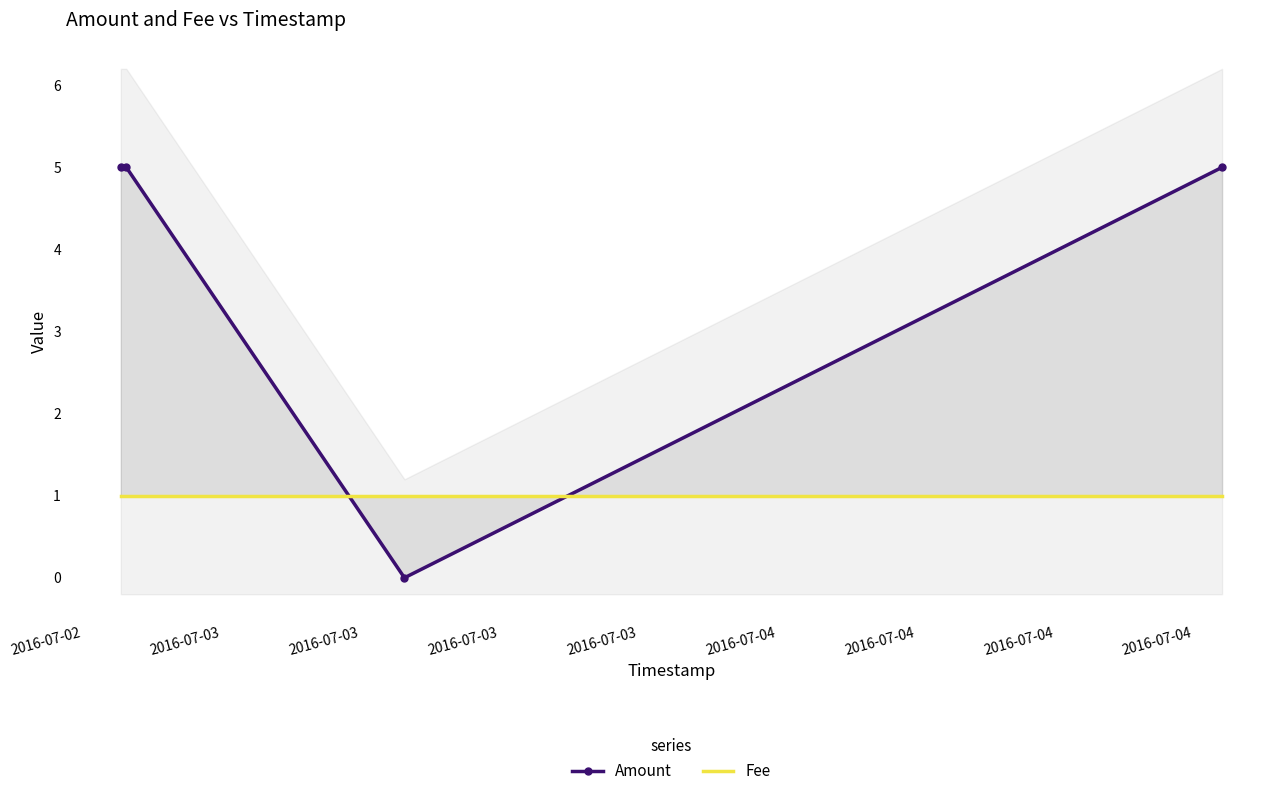

What are all the series names shown in the legend?

Amount, Fee